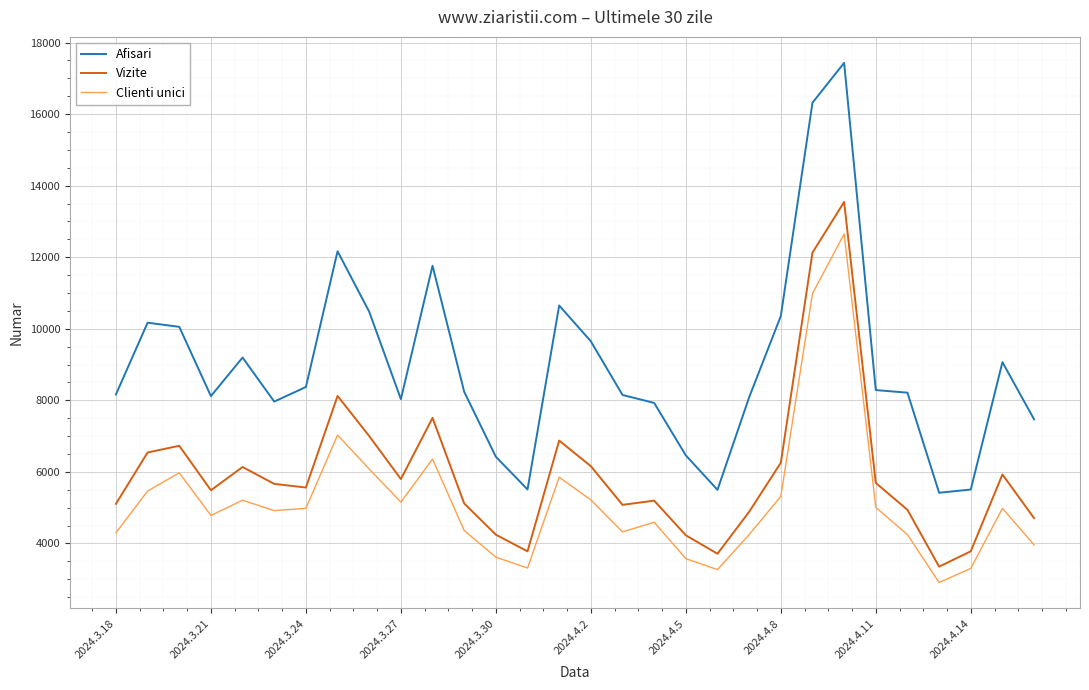

What is the minimum value shown in the chart?

2909